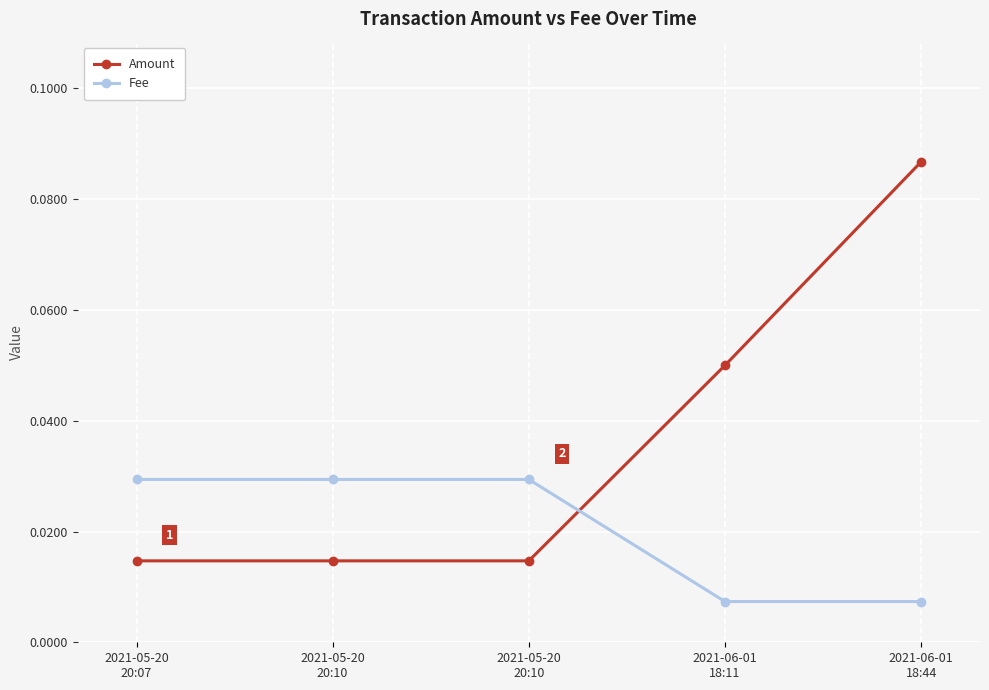

Does the chart display data point markers on the line(s)?

Yes